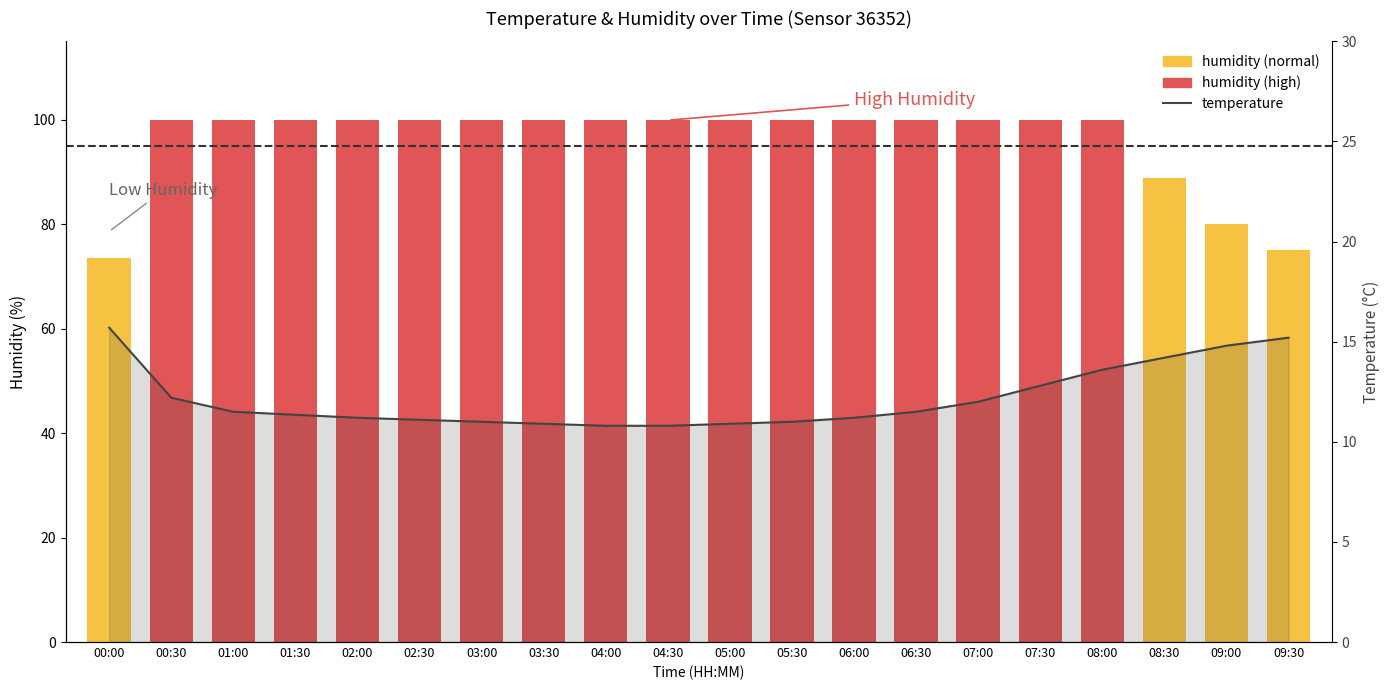

Reading left to right, list all the values displayed in this chart.

humidity: 73.6	99.9	99.9	99.9	99.9	99.9	99.9	99.9	99.9	99.9	99.9	99.9	99.9	99.9	99.9	99.9	99.9	88.9	80.0	75.0
temperature: 15.7	12.2	11.5	11.3	11.2	11.1	11.0	10.9	10.8	10.8	10.9	11.0	11.2	11.5	12.0	12.8	13.6	14.2	14.8	15.2